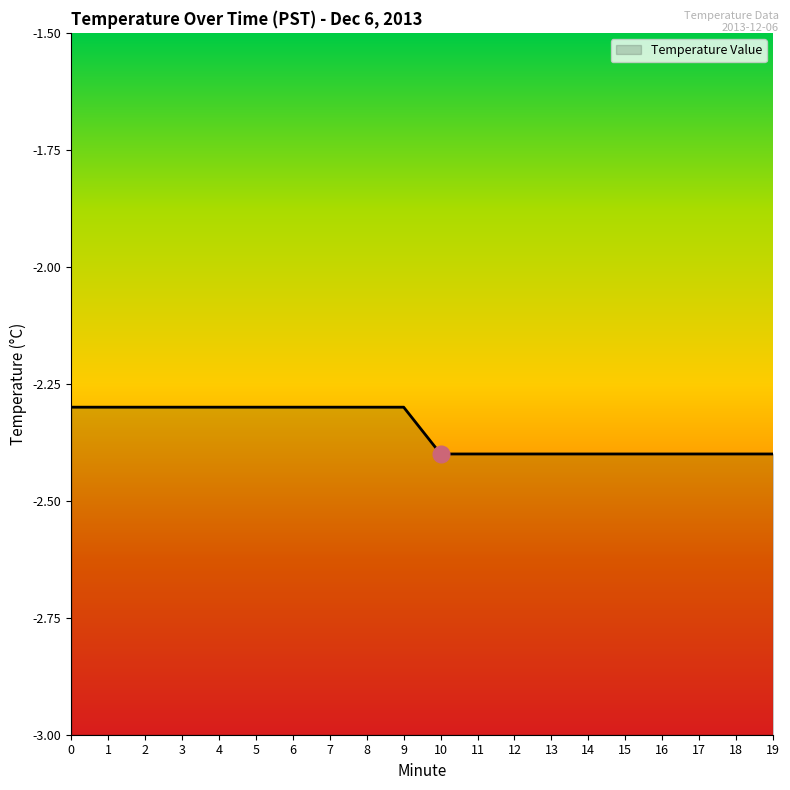

What is the sum of the values at 0 and 9?

-4.6